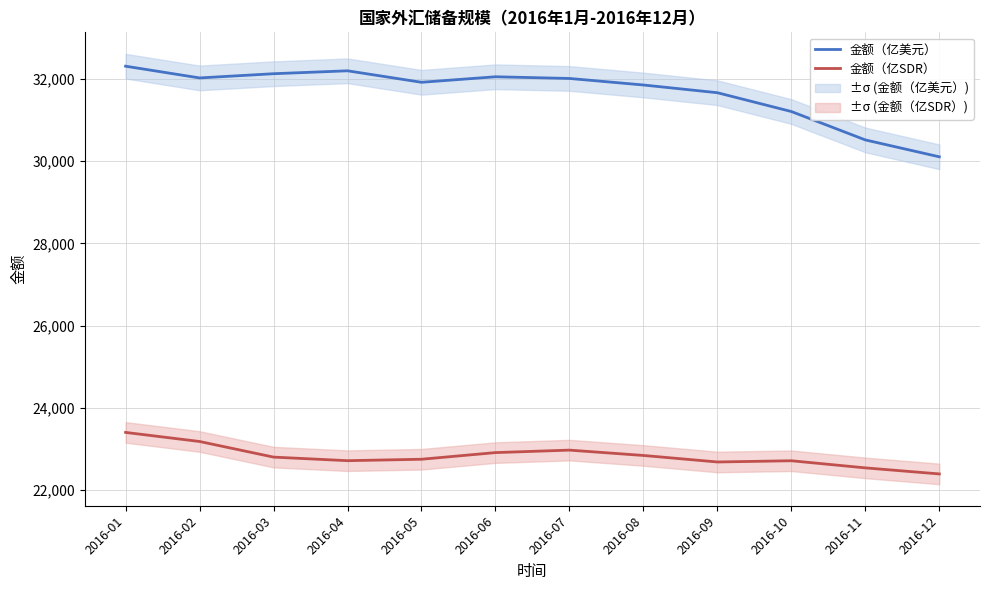

Where is 金额（亿美元） nearest to the value 31207?

2016-10